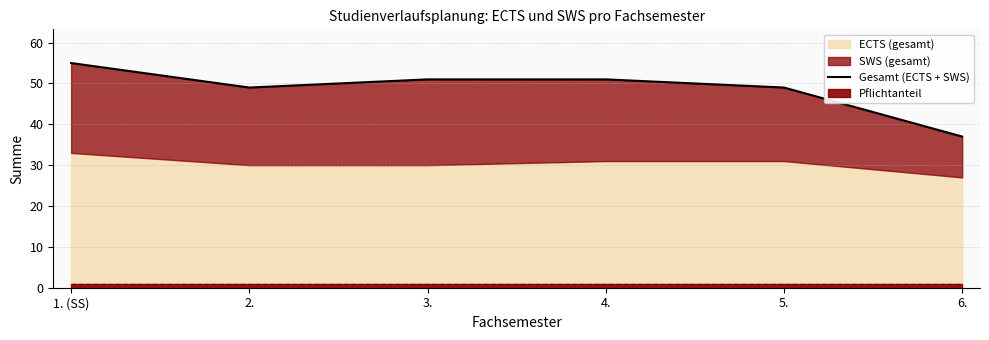

At which category does the data reach its first local valley?

2.